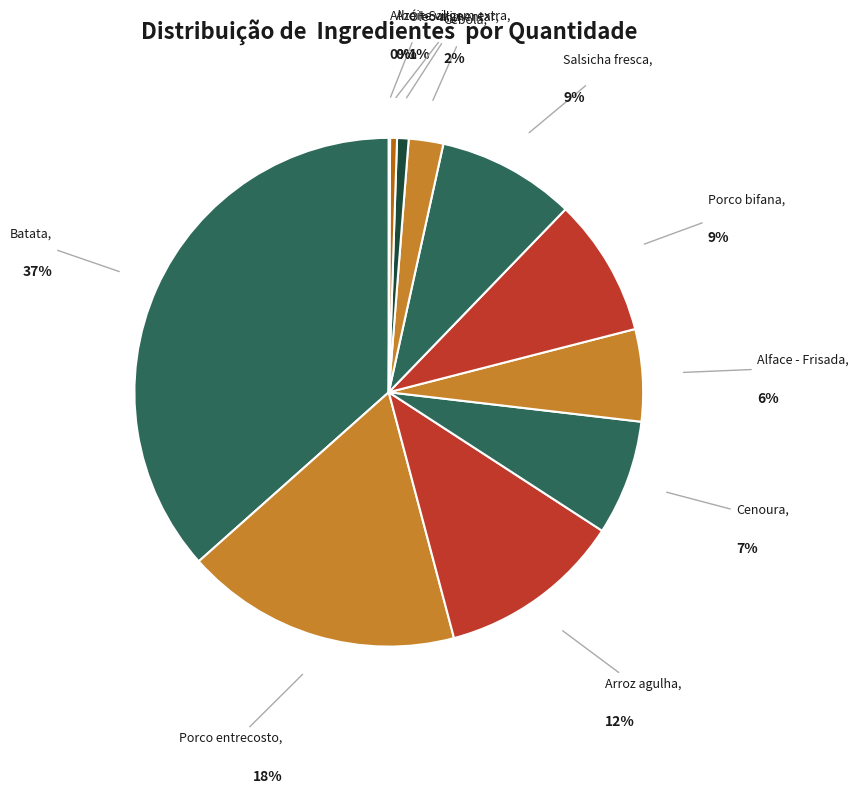

Combined, do Salsicha fresca and Cenoura account for over 50%?

No